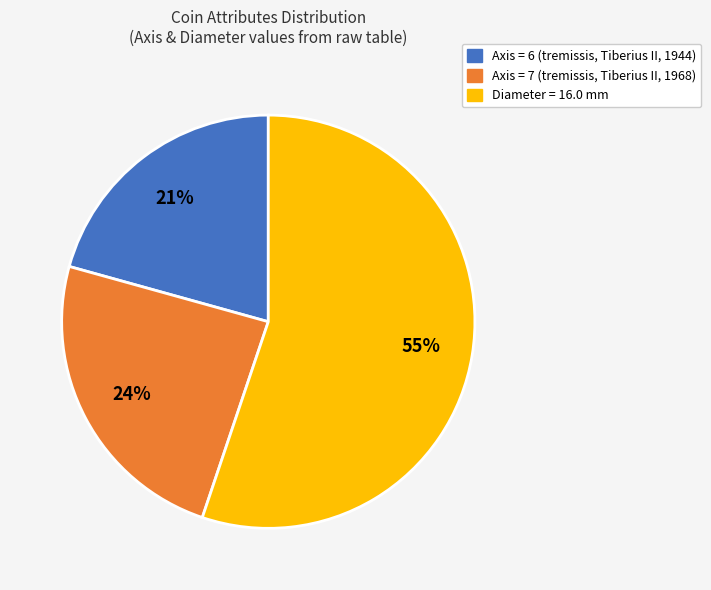

Is there any slice that represents more than half of the pie?

Yes